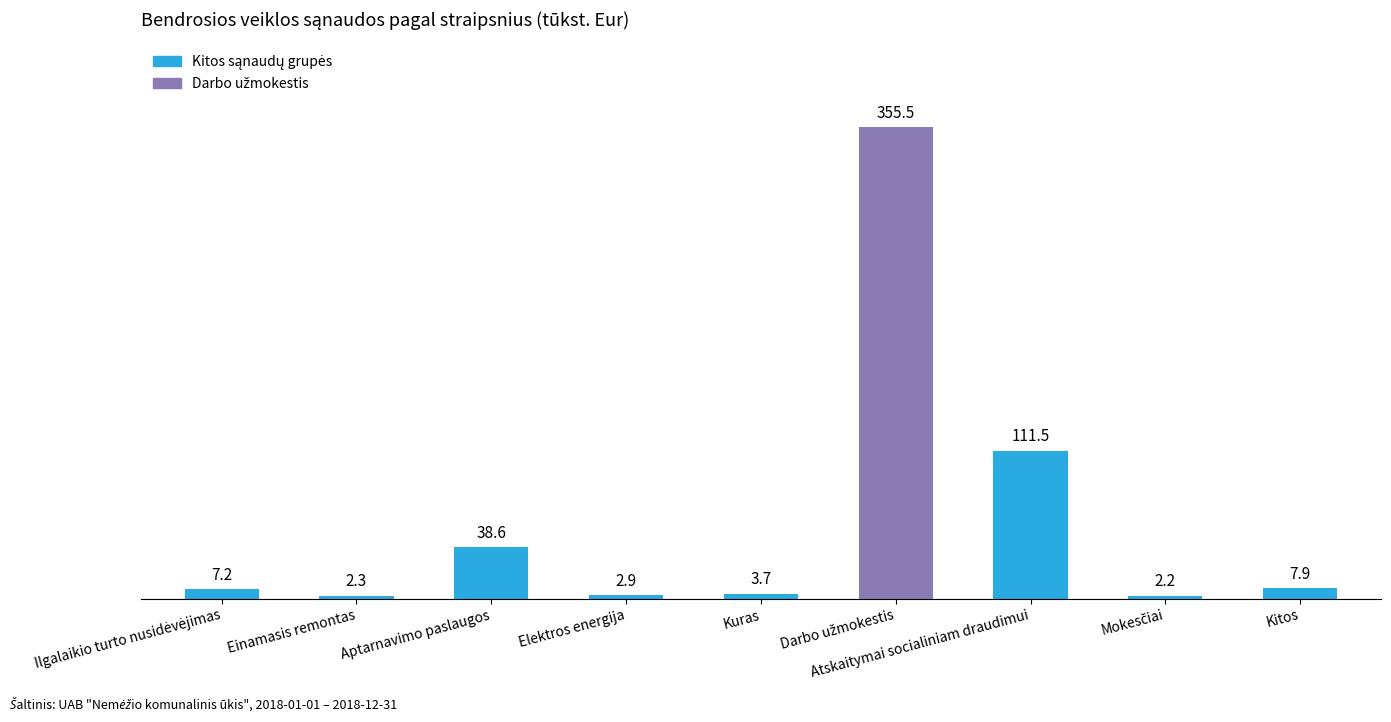

Is it true that the value at Atskaitymai socialiniam draudimui is 164.2?

False